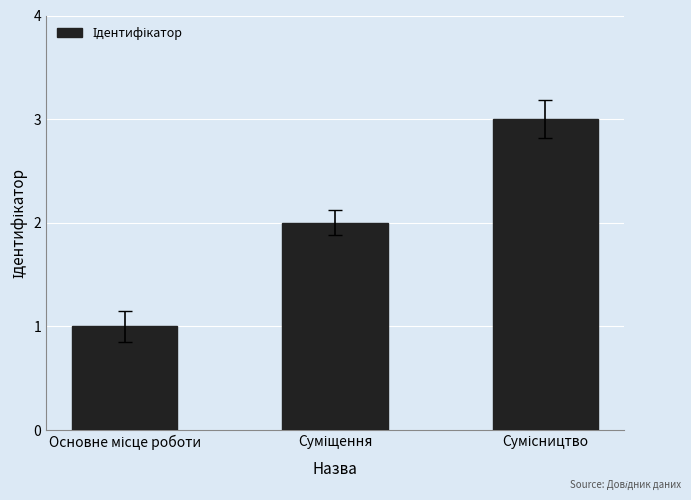

What is the maximum value shown in the chart?

3